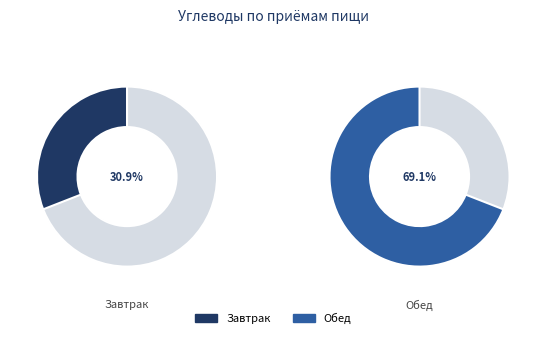

How many segments does this pie chart have?

2